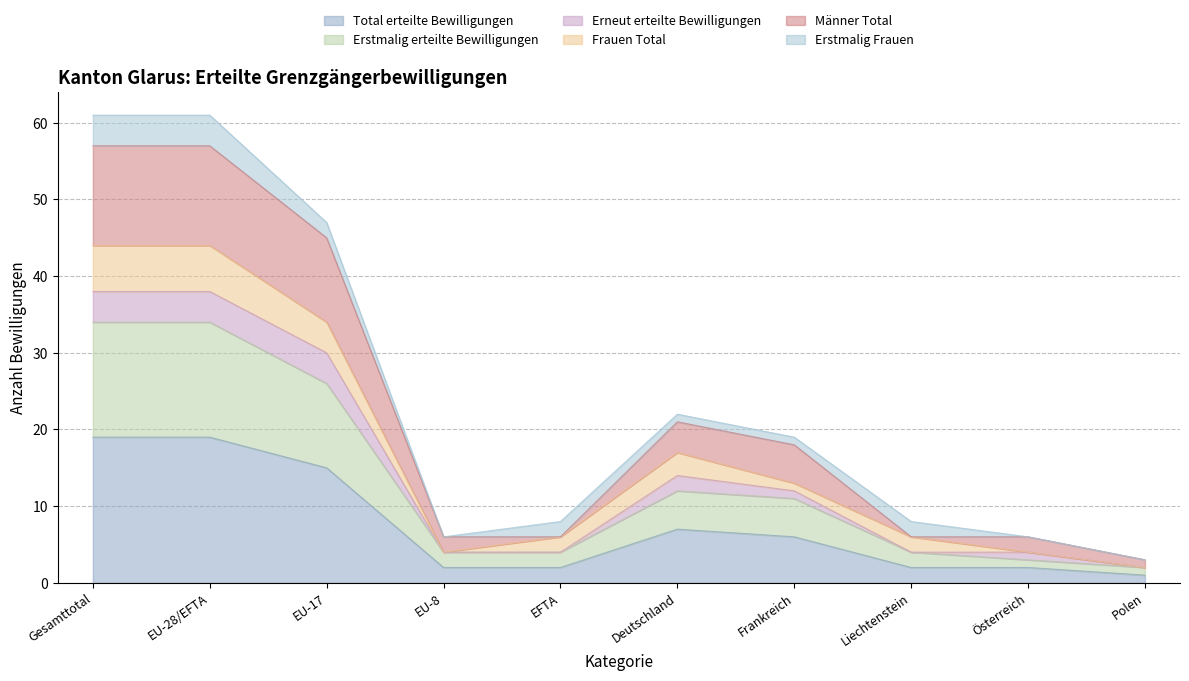

How many data points in Total erteilte Bewilligungen are less than 6?

5